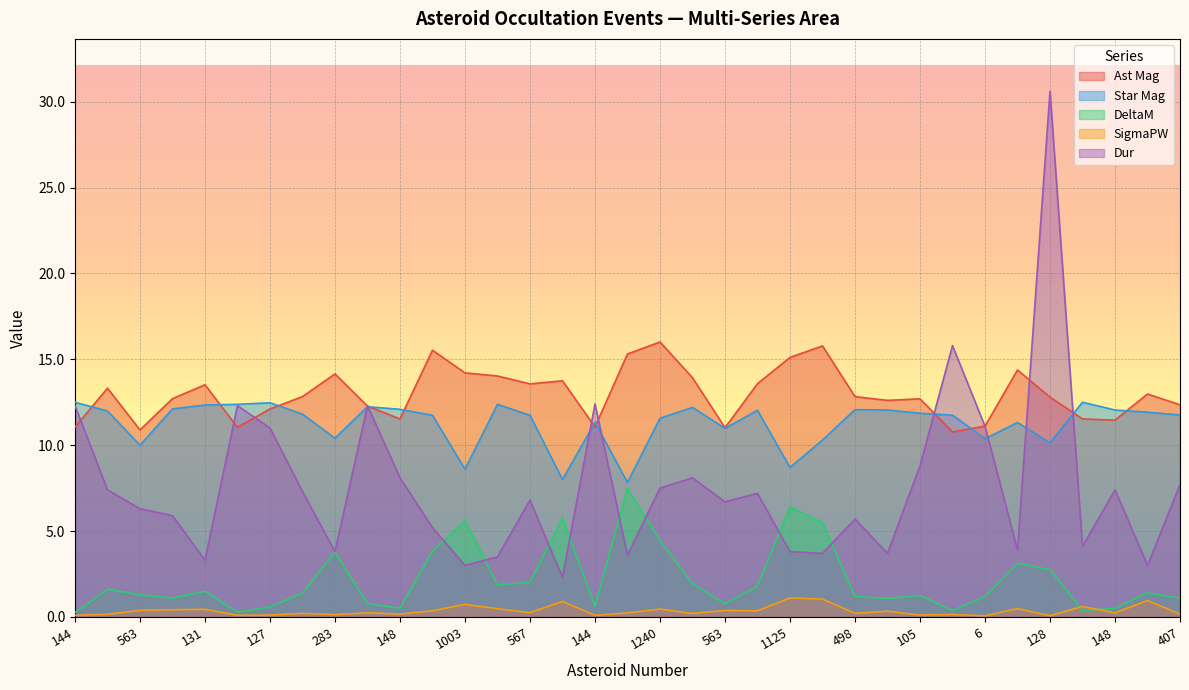

How many data points in Star Mag are less than 11?

10